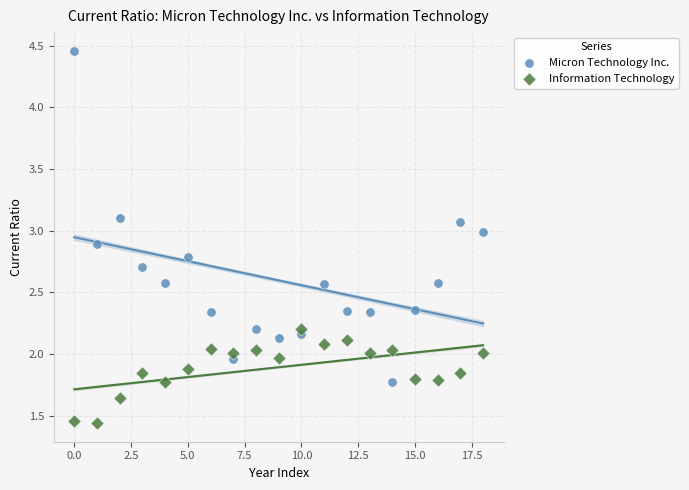

Across all data points, what is the range of Y values (max minus min)?

3.0